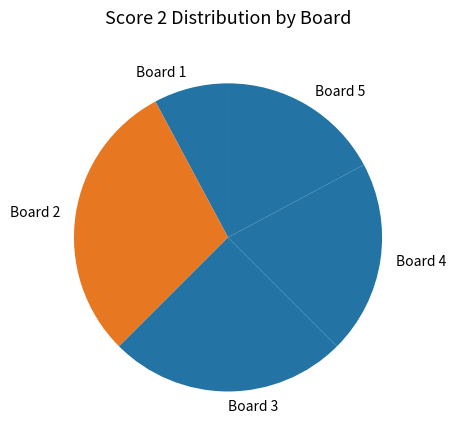

Is it true that Board 1 is 8% of the pie?

True